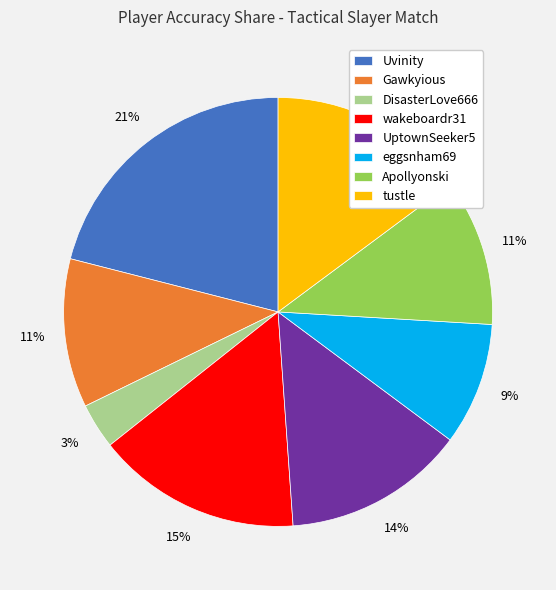

To the nearest percent, what is the difference between the eggsnham69 and Uvinity slice percentages?

12%